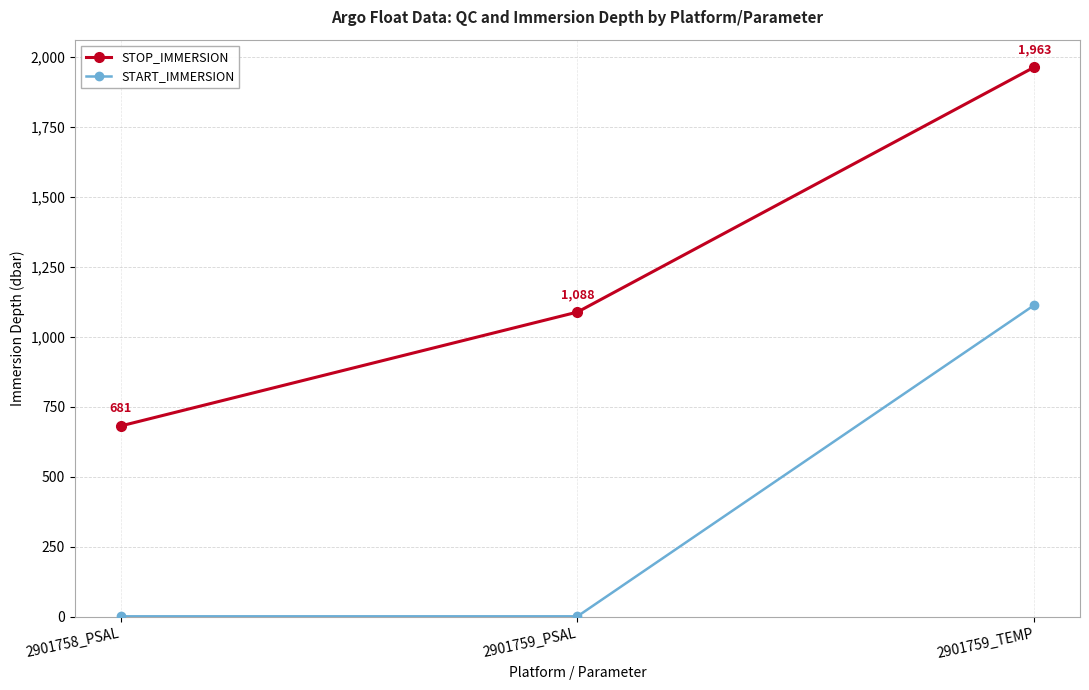

How many lines are shown in the chart?

2